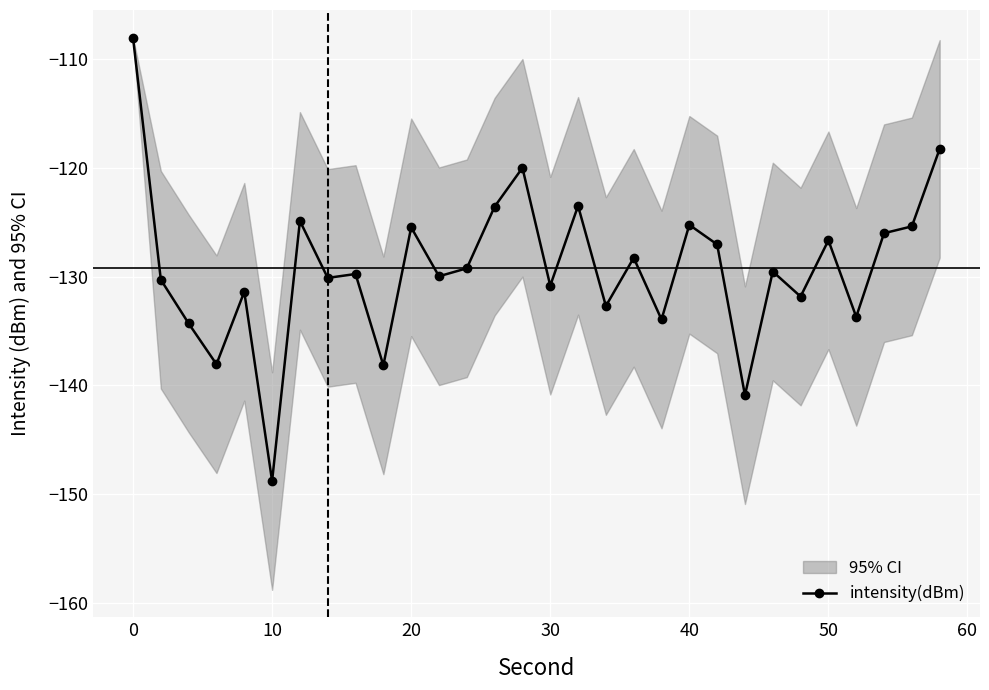

The value of intensity(dBm) at 40 is -72.8. True or false?

False